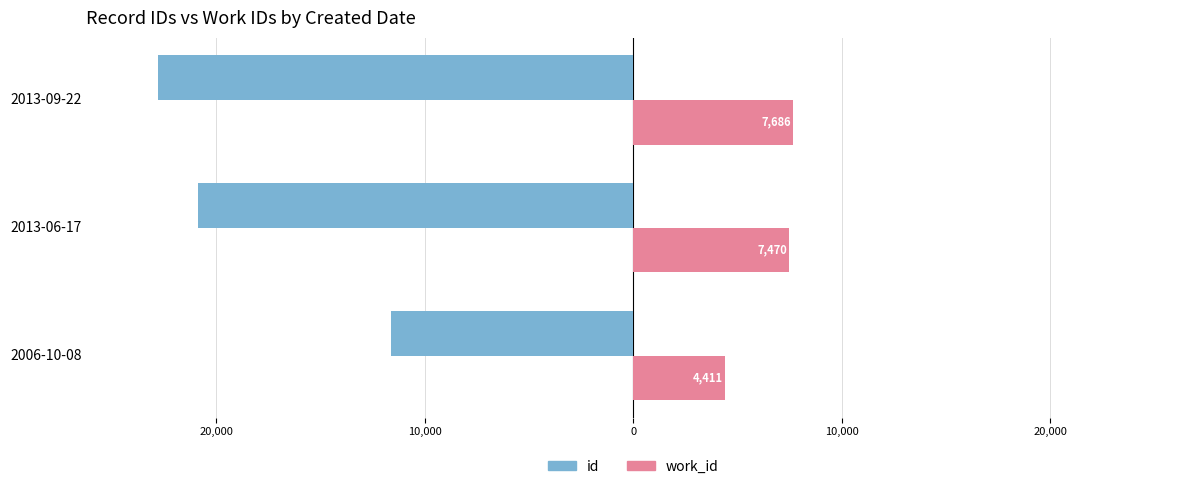

What are all the series names shown in the legend?

id, work_id